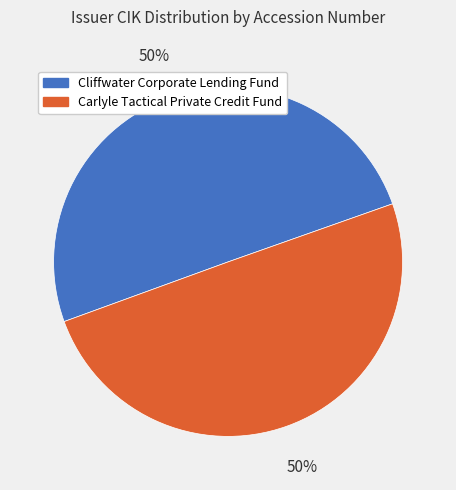

How many slices are in this pie chart?

2